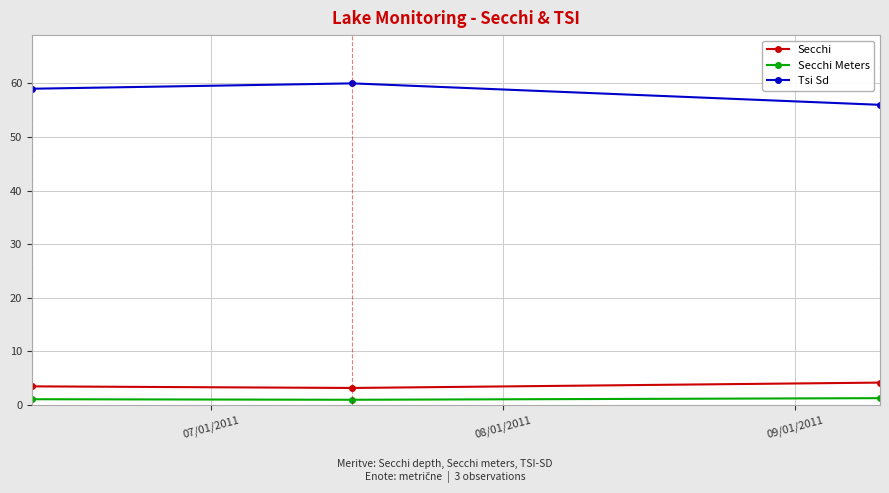

What is the lowest value of the Secchi series?

3.2